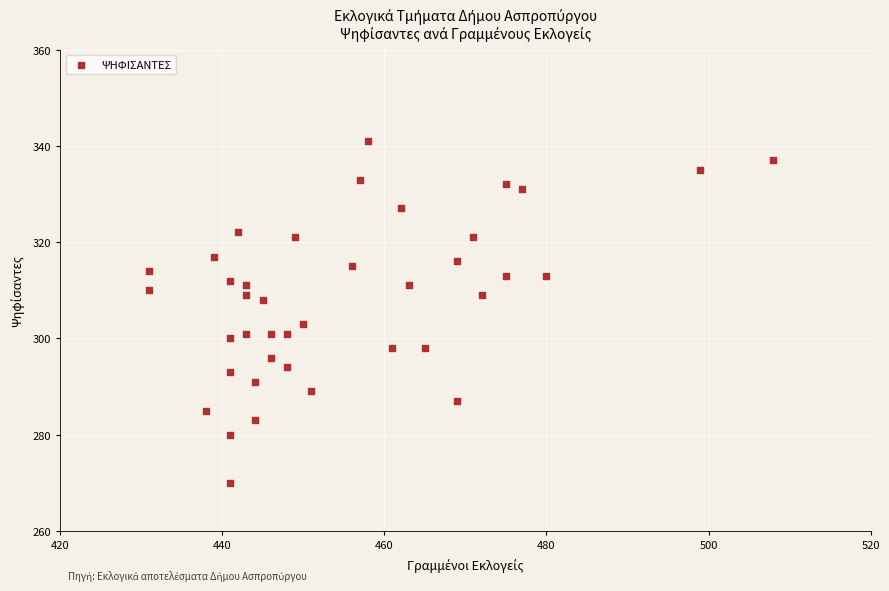

What Y value in the scatter plot is closest to 305?

303